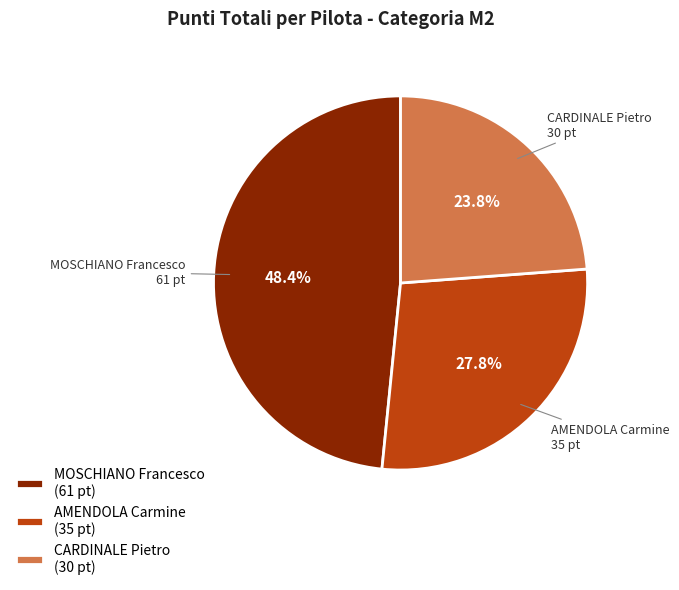

Between CARDINALE Pietro and AMENDOLA Carmine, which is larger?

AMENDOLA Carmine